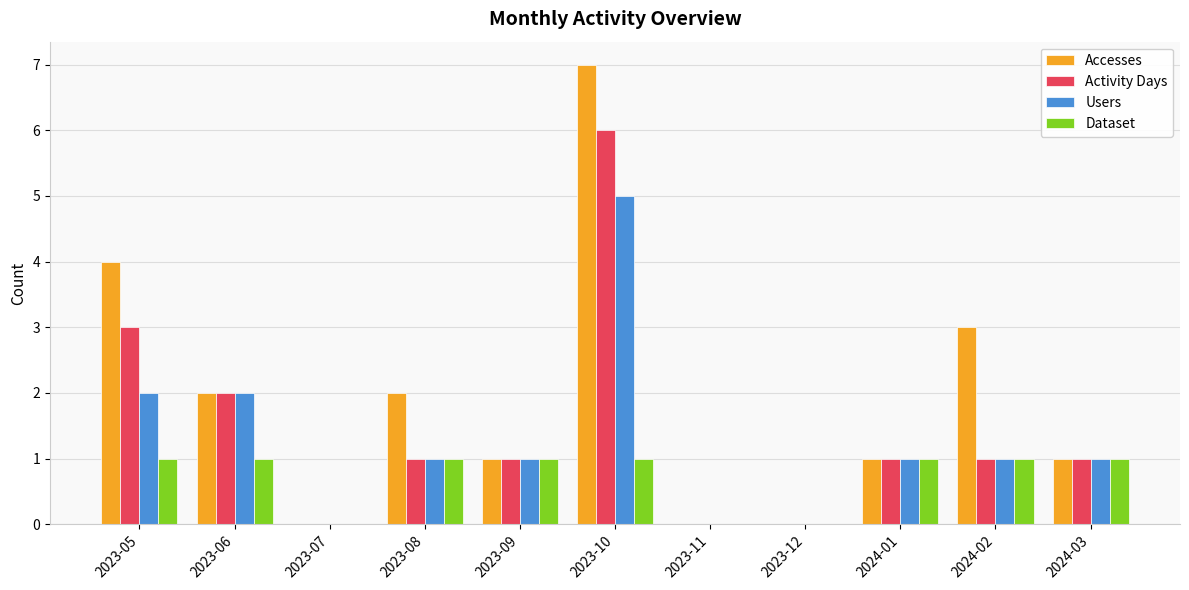

Which series changed the most between 2024-02 and 2024-03?

Accesses